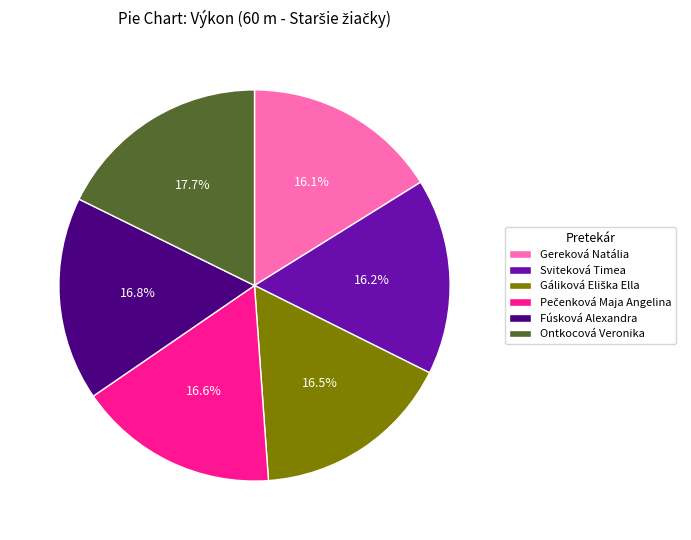

Approximately how many times larger is the value at Fúsková Alexandra compared to Gereková Natália?

1.0